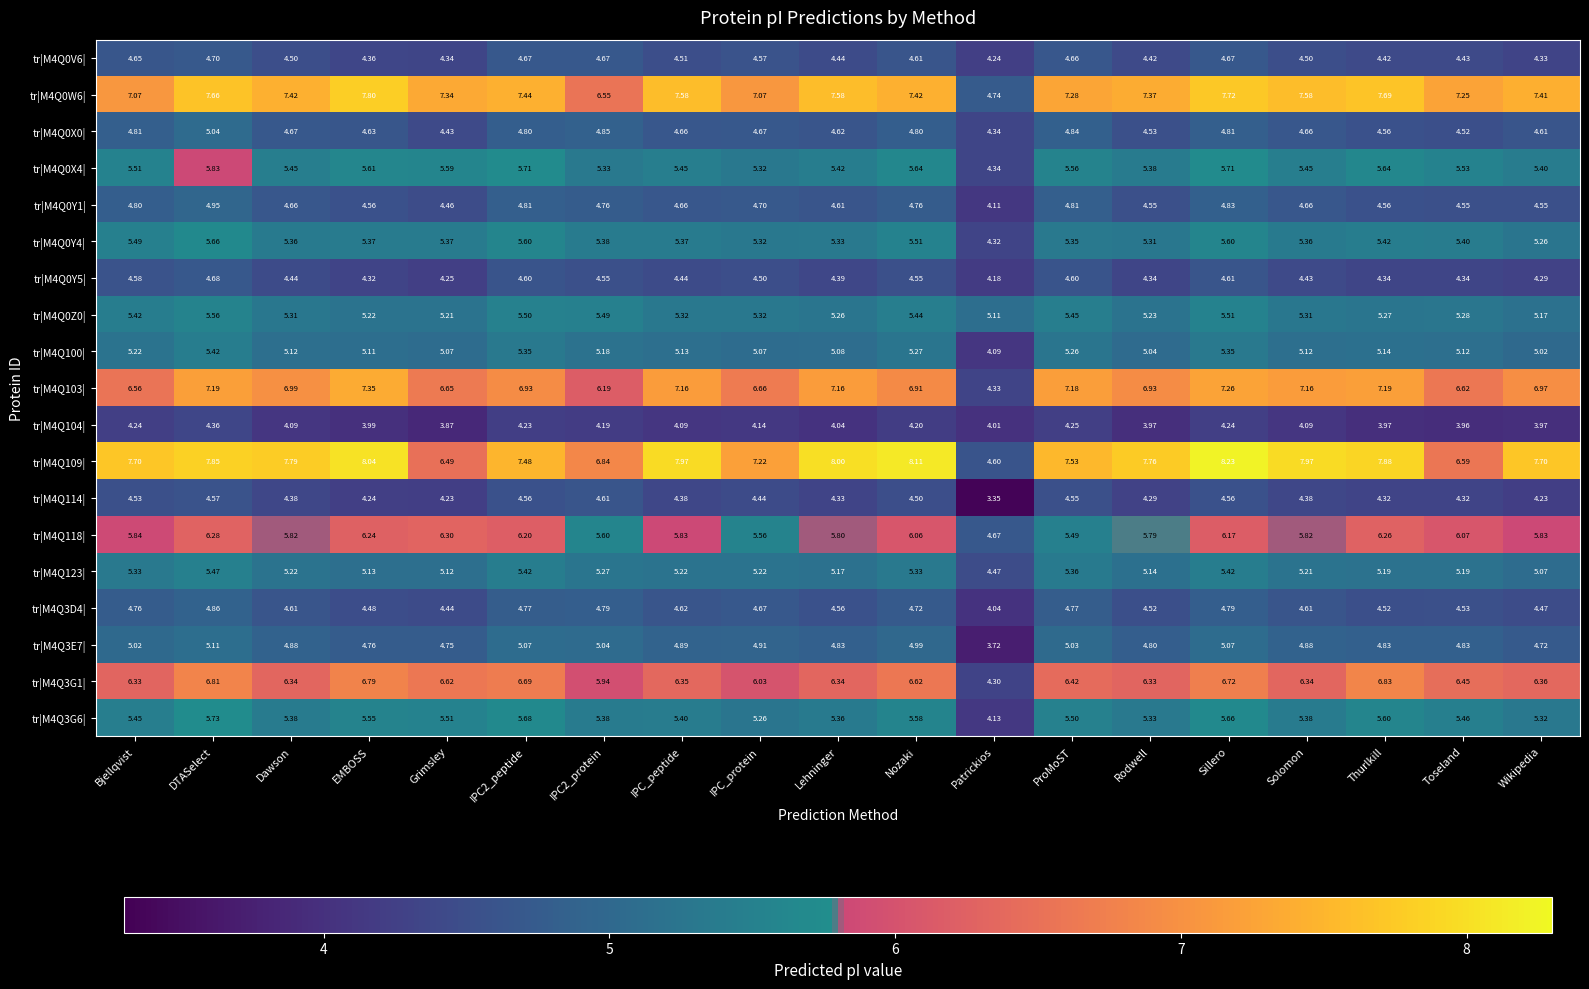

Rank the series at EMBOSS from lowest to highest value.

tr|M4Q104|, tr|M4Q114|, tr|M4Q0Y5|, tr|M4Q0V6|, tr|M4Q3D4|, tr|M4Q0Y1|, tr|M4Q0X0|, tr|M4Q3E7|, tr|M4Q100|, tr|M4Q123|, tr|M4Q0Z0|, tr|M4Q0Y4|, tr|M4Q3G6|, tr|M4Q0X4|, tr|M4Q118|, tr|M4Q3G1|, tr|M4Q103|, tr|M4Q0W6|, tr|M4Q109|